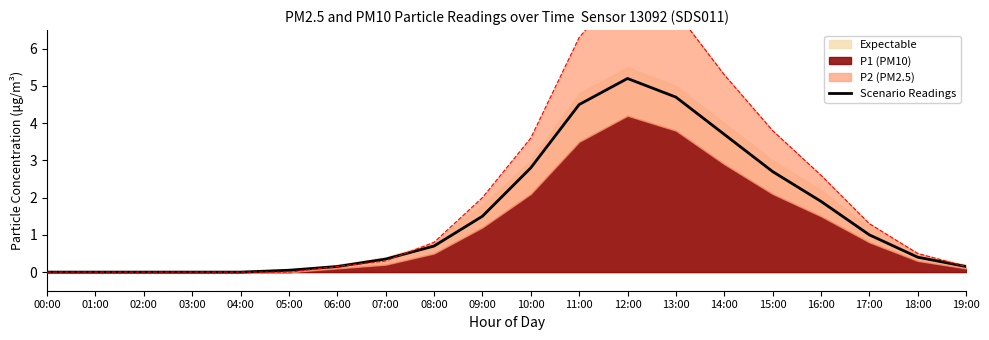

What is the label of the 15th point from the left?

14:00